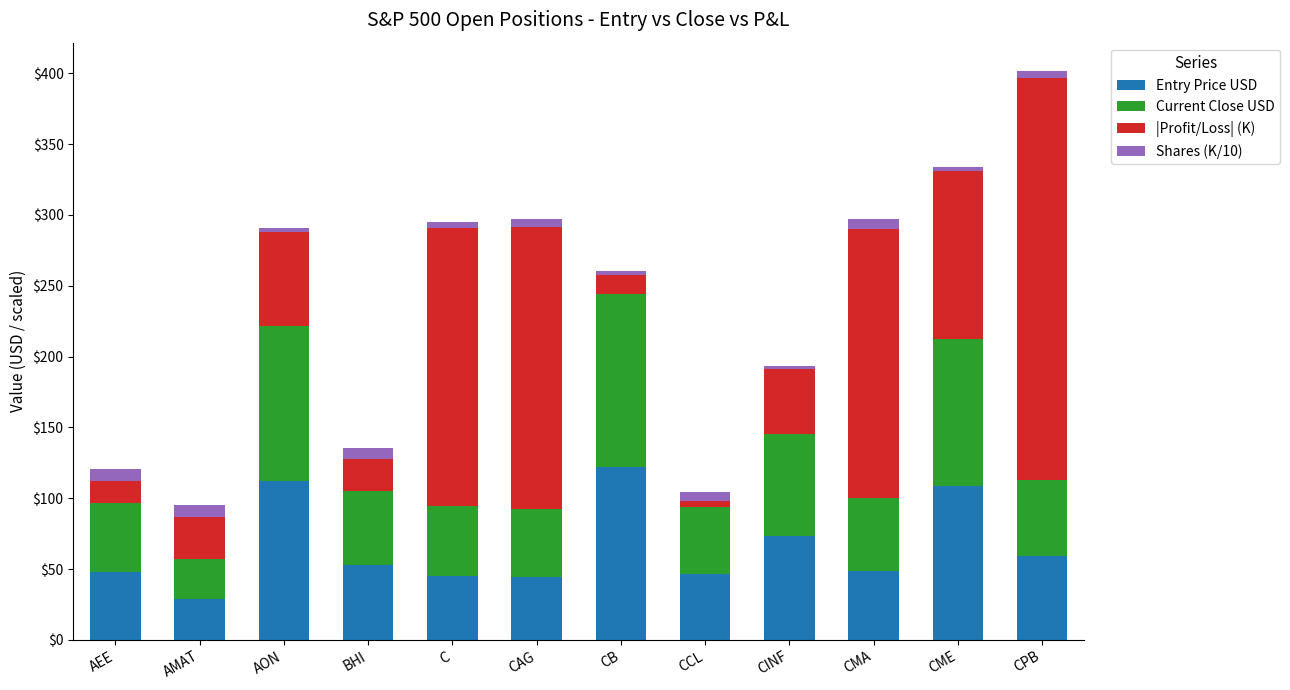

What is the average value of the Entry Price USD series?

65.9